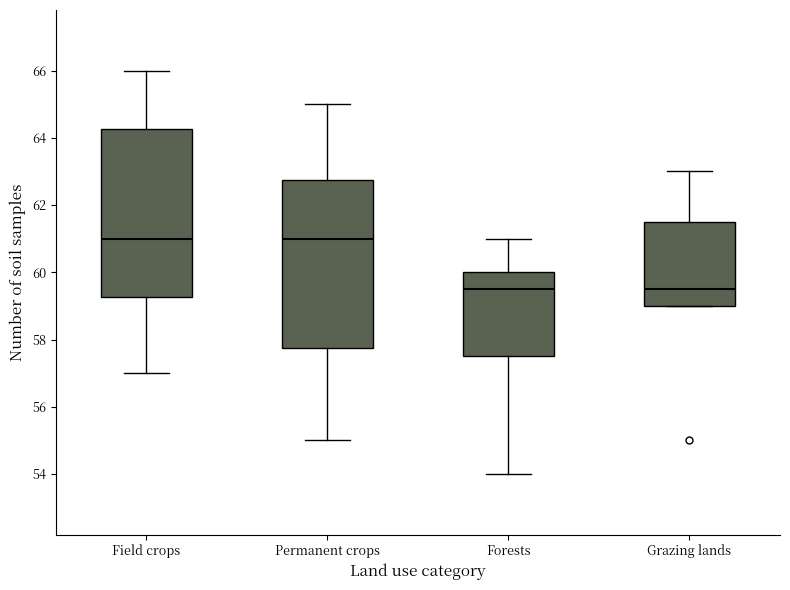

Where is the upper edge of the box for Grazing lands on the y-axis? The values are not printed on the chart, so give them approximately, as read against the axis.

61.6